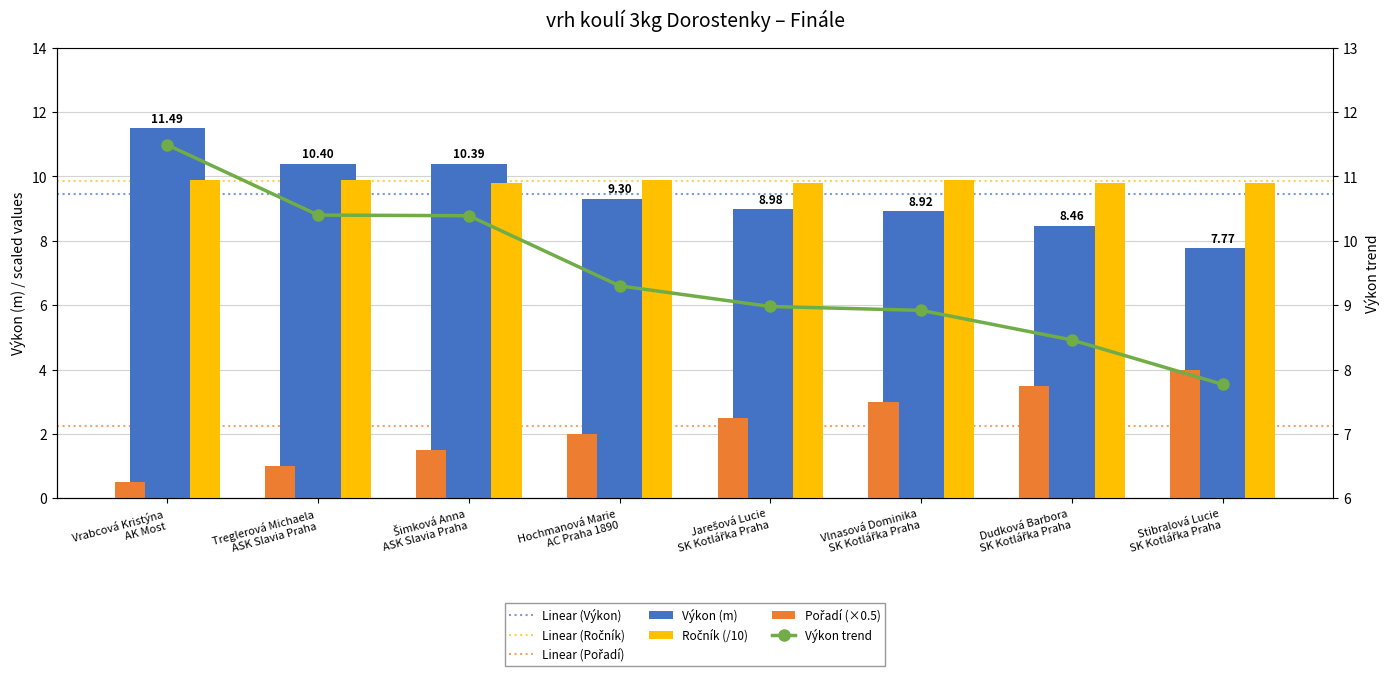

What is the difference between the highest and lowest values at Šimková Anna ASK Slavia Praha?

8.9